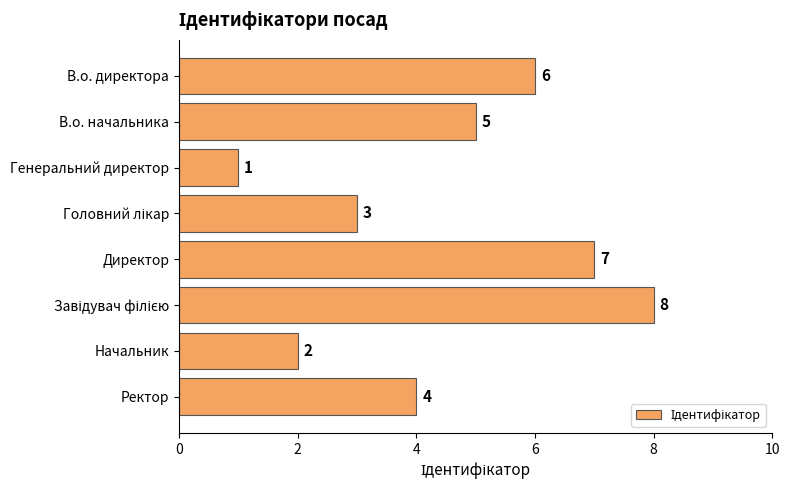

True or false: the data shows 1 at Генеральний директор.

True